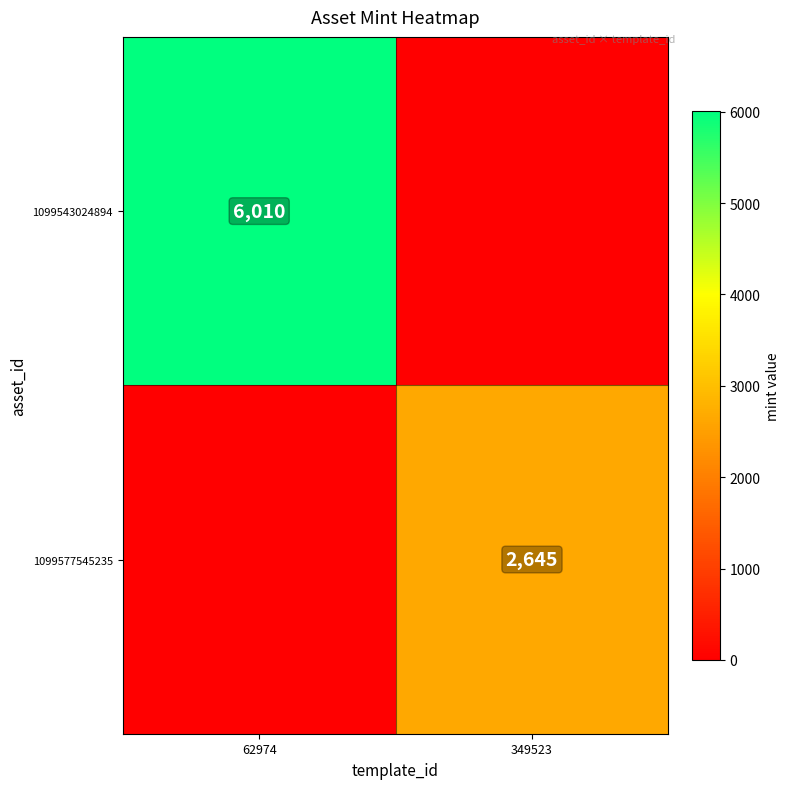

The value of 1099577545235 at 349523 is 2645. True or false?

True